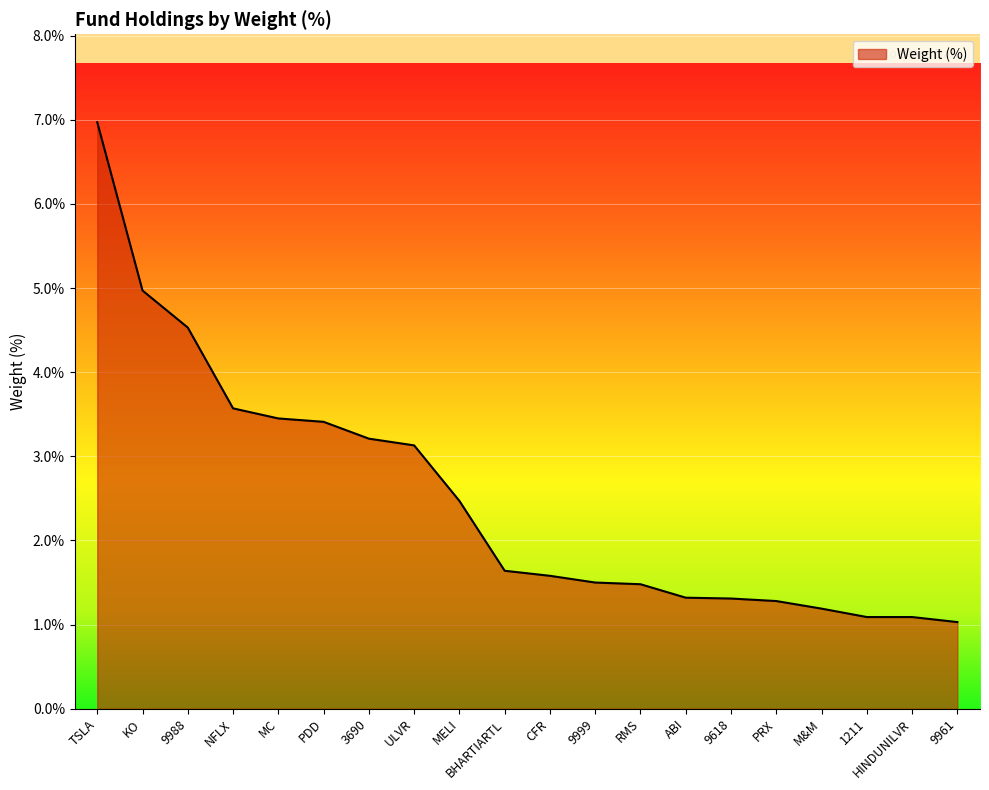

Is it true that the value at MC is 3.5?

True